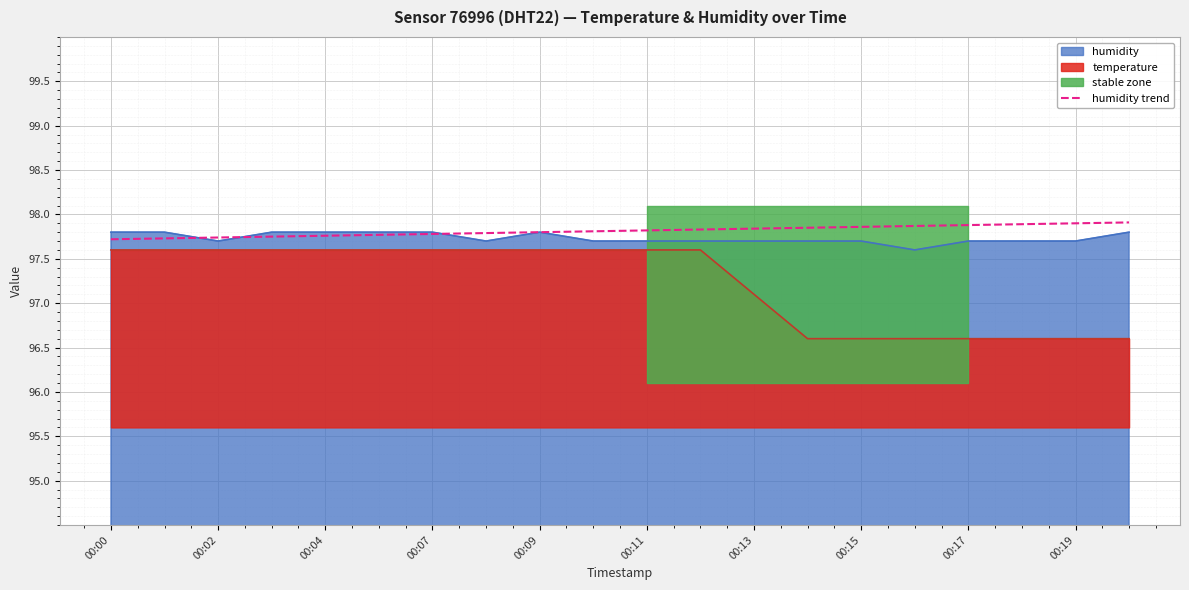

Count the values in the range 97 to 98.

20